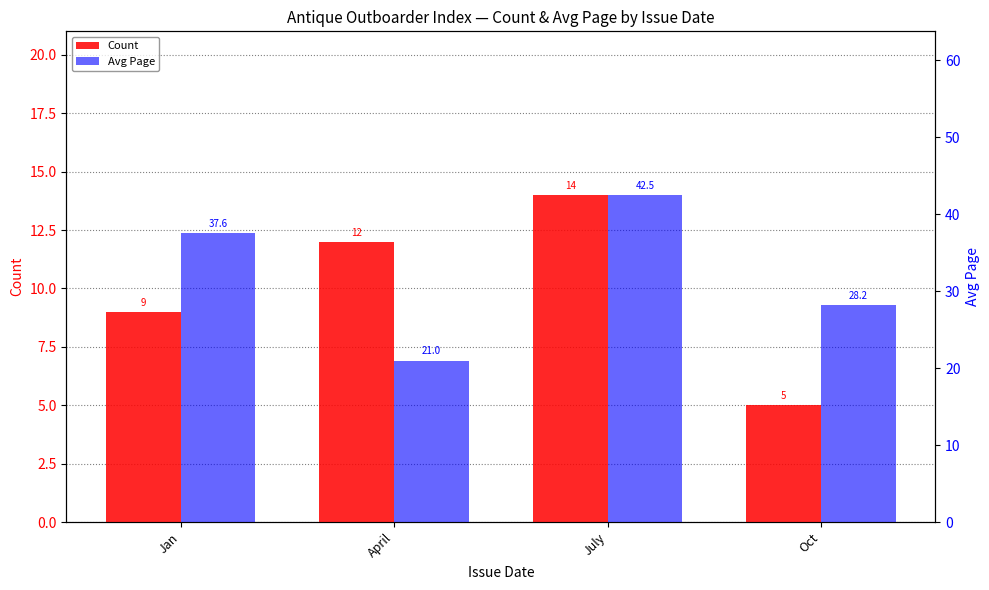

What is the value of the Avg Page bar at the 3rd from the left?

42.5